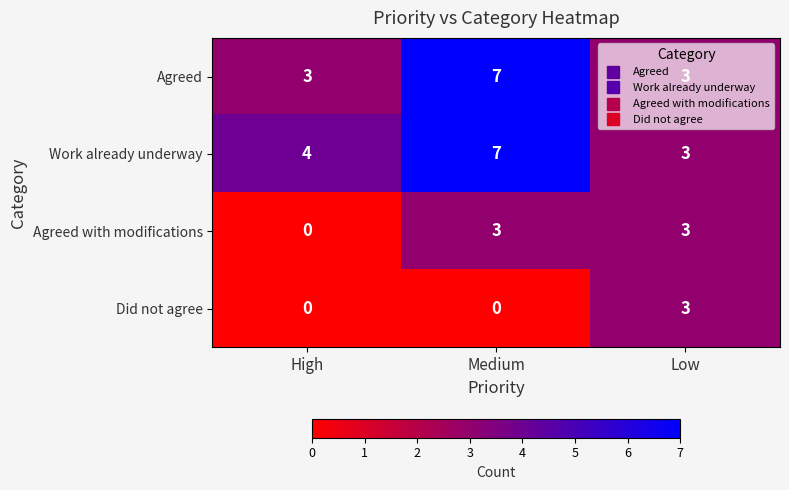

How many positive values does the Agreed with modifications series have?

2